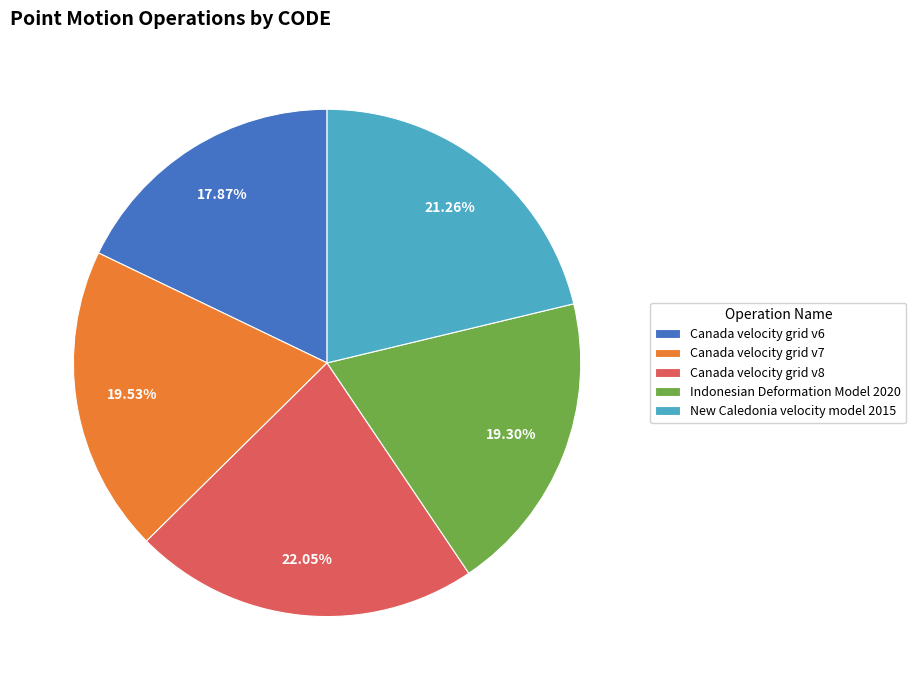

True or false: Canada velocity grid v6 accounts for 18% of the total.

True